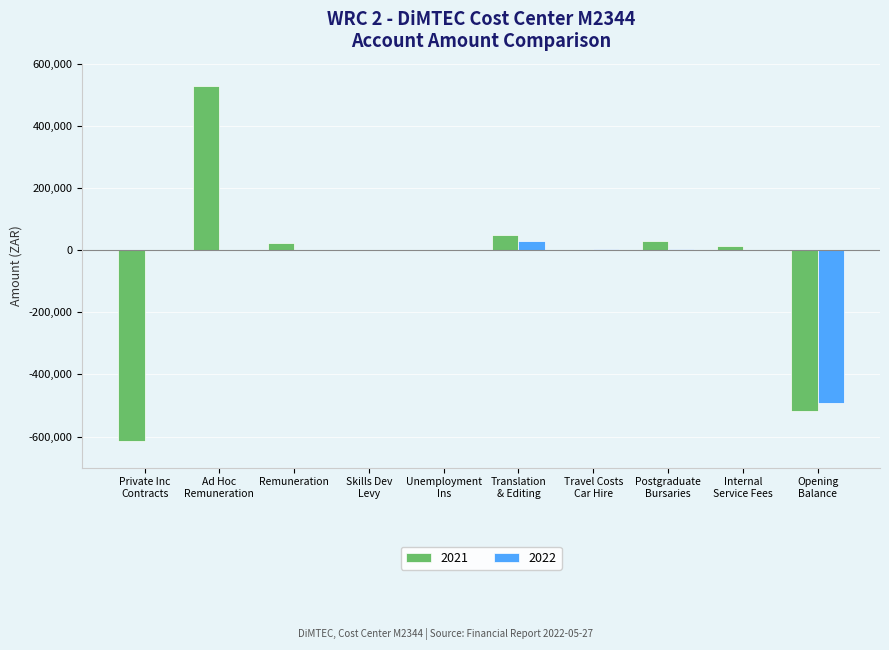

What is the sum of all 2021 values?

-490770.7